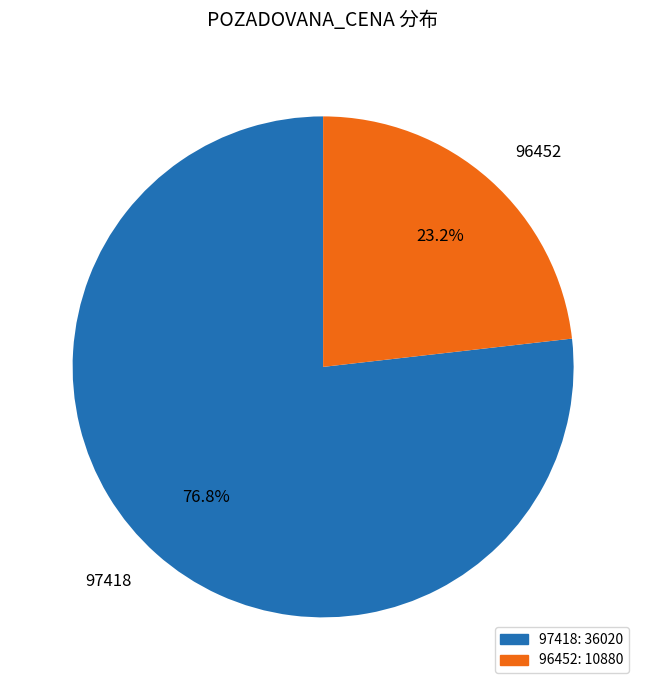

Which has a higher value, 97418 or 96452?

97418